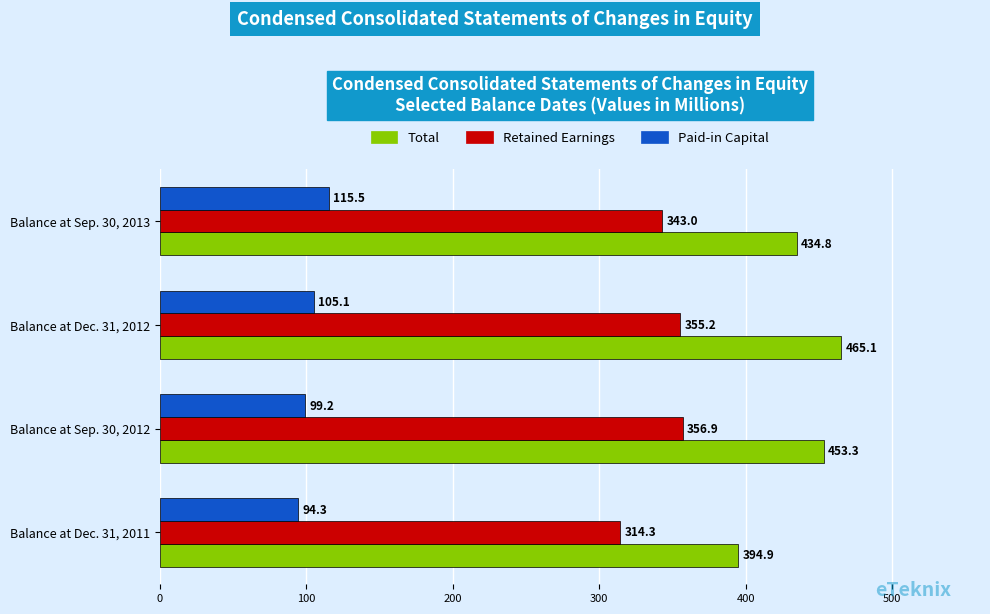

At which label is Paid-in Capital closest to 104?

Balance at Dec. 31, 2012